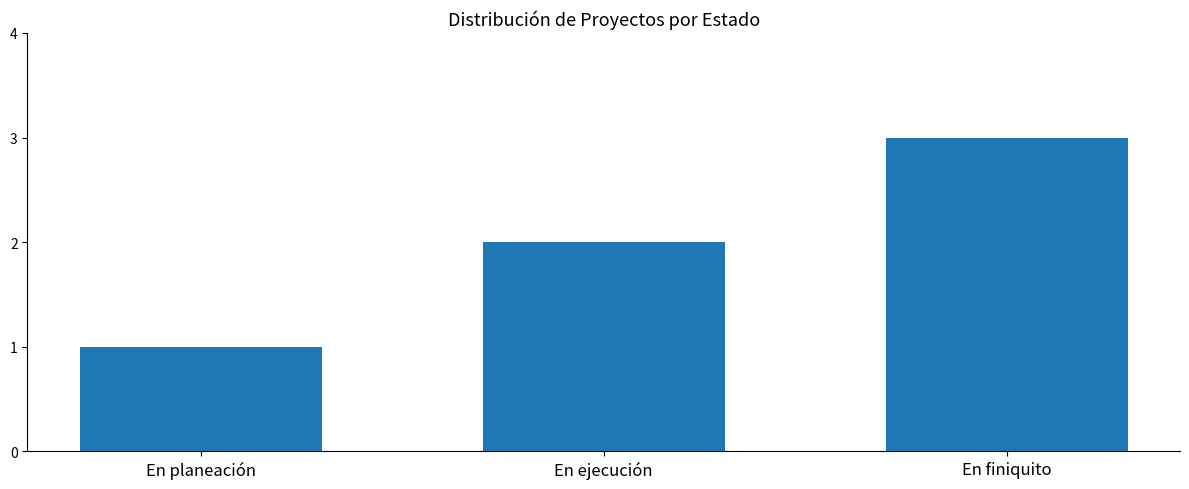

Is it true that the value at En ejecución is 2?

True